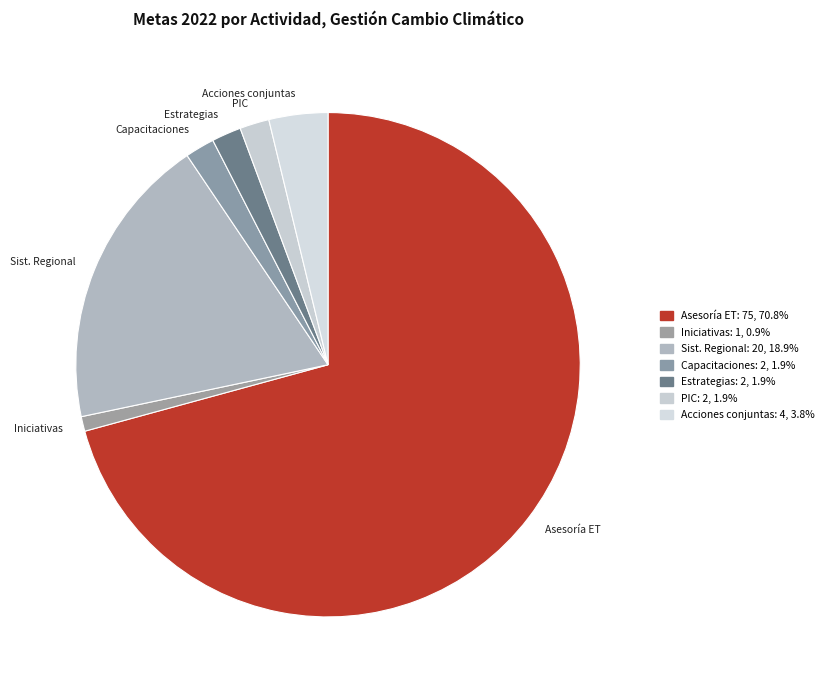

Which slice is the largest?

Asesoría a entes territoriales